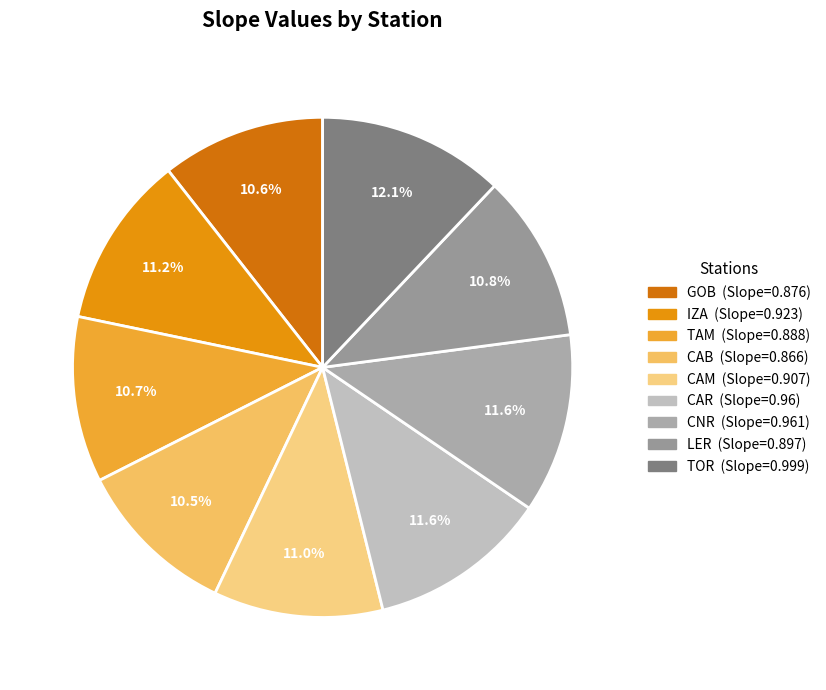

How many segments does this pie chart have?

9